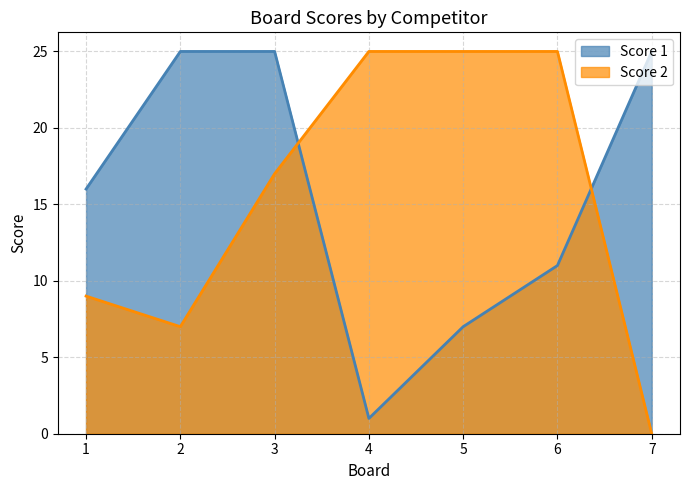

At which category is the sum across all series the highest?

3